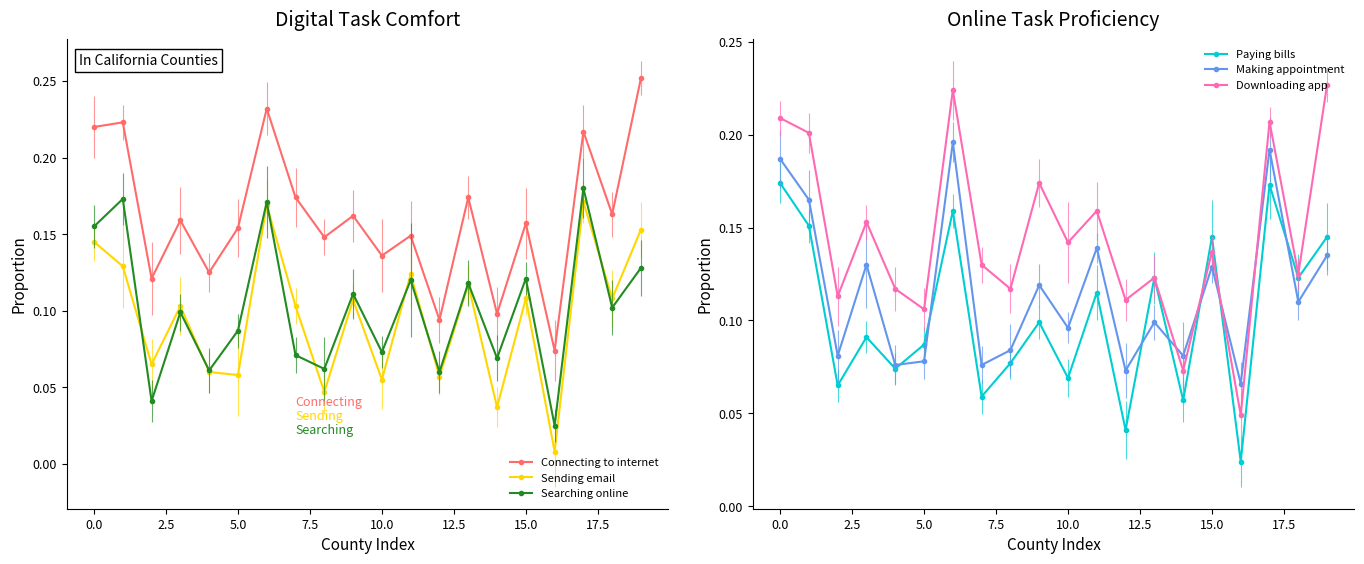

How many lines are shown in the chart?

6